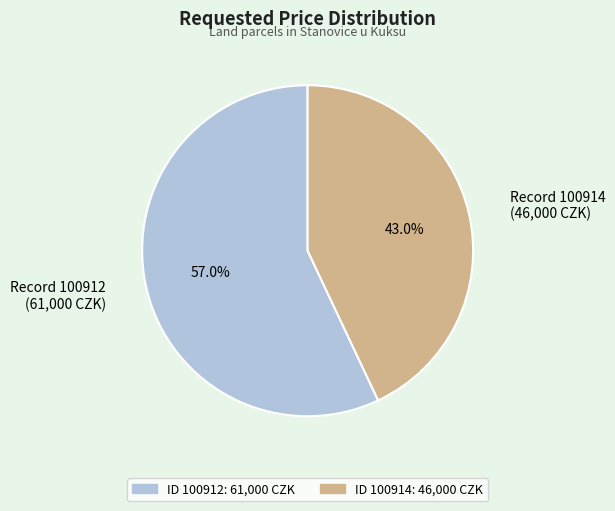

How many segments does this pie chart have?

2